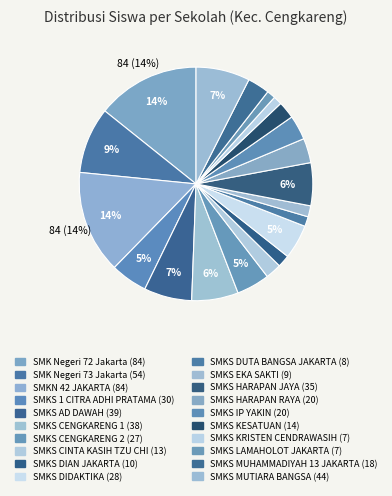

Does SMKS HARAPAN RAYA account for over 50% of the chart?

No